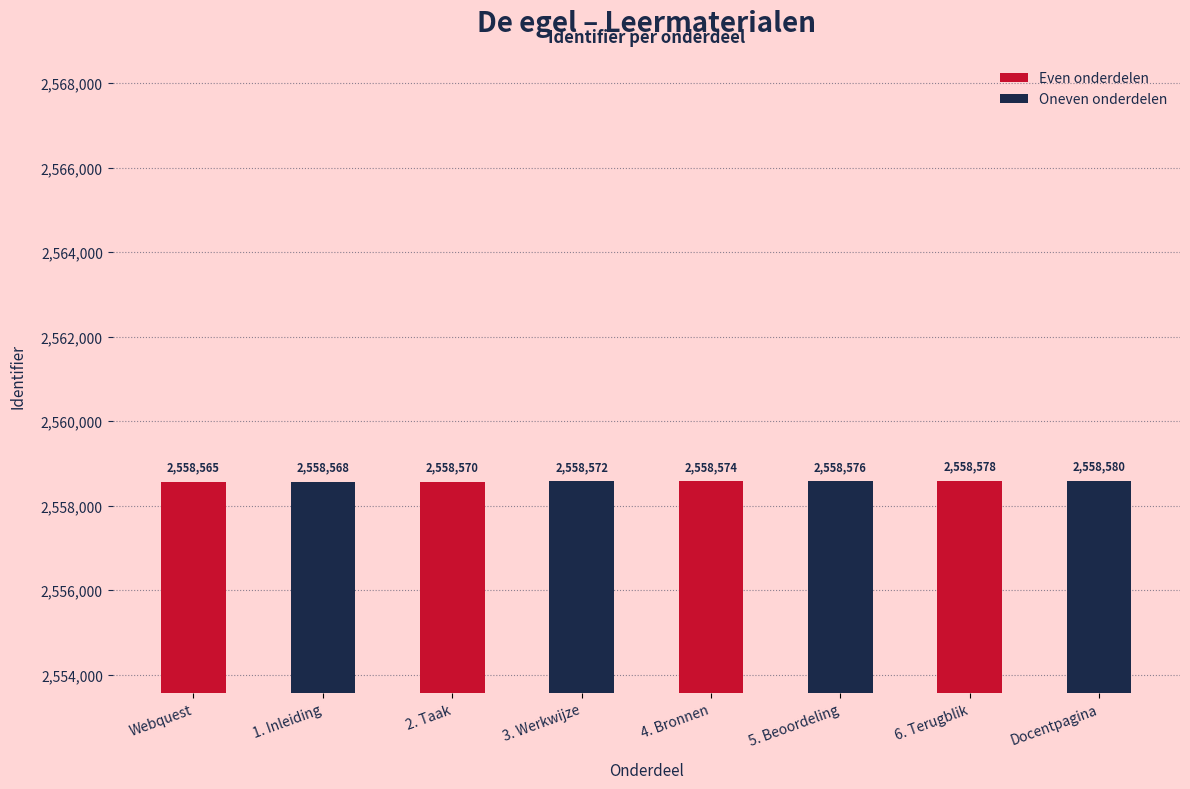

What is the difference between the second highest and minimum values in the Oneven onderdelen series?

8